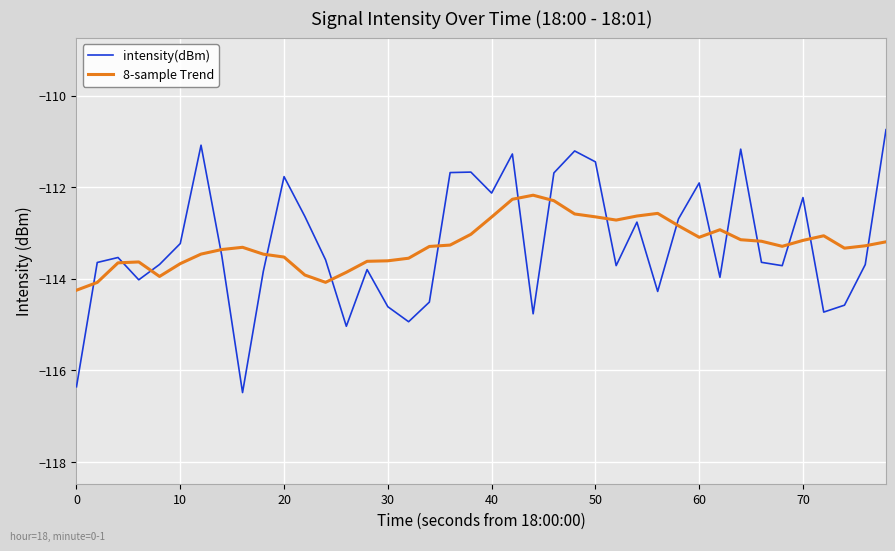

Which series has the widest spread of values?

intensity(dBm)